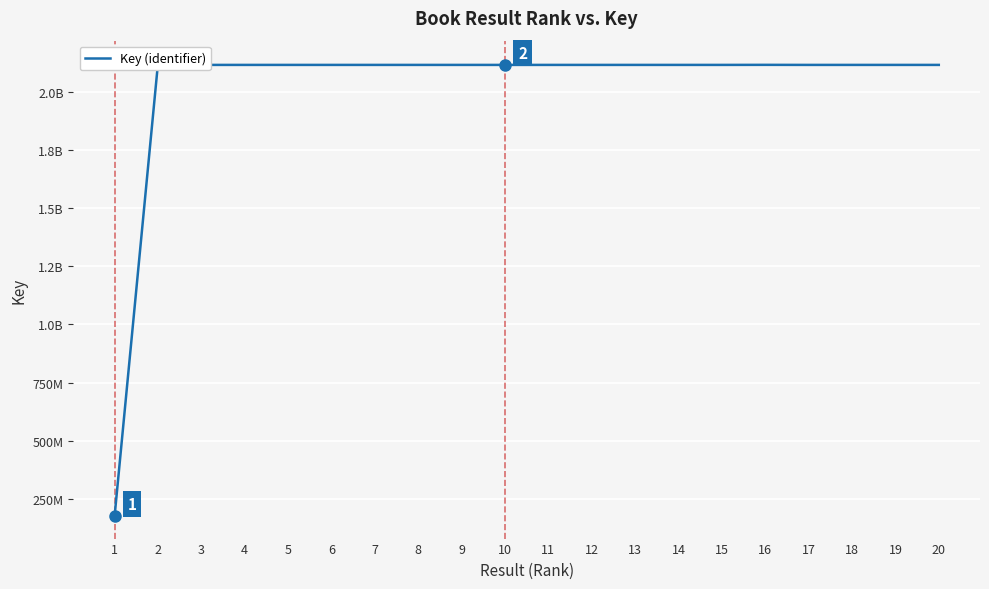

What is the ratio of the value at 12 to the value at 16?

1.0